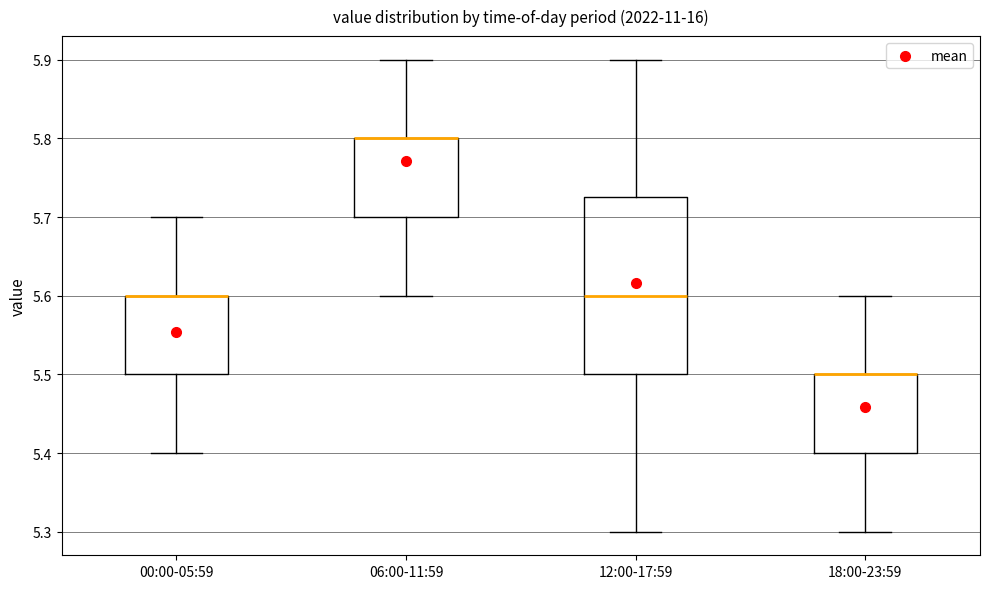

Reading left to right, transcribe this box plot: for each box, give where its median line is, the range the box spans, and where its two whiskers end, as read against the y-axis. The values are not printed on the chart, so give them approximately, as read against the axis.

00:00-05:59: median 5.60 (drawn on the box's upper edge), box 5.50 to 5.60, whiskers 5.40 to 5.70
06:00-11:59: median 5.80 (drawn on the box's upper edge), box 5.70 to 5.80, whiskers 5.60 to 5.90
12:00-17:59: median 5.60, box 5.50 to 5.73, whiskers 5.30 to 5.90
18:00-23:59: median 5.50 (drawn on the box's upper edge), box 5.40 to 5.50, whiskers 5.30 to 5.60